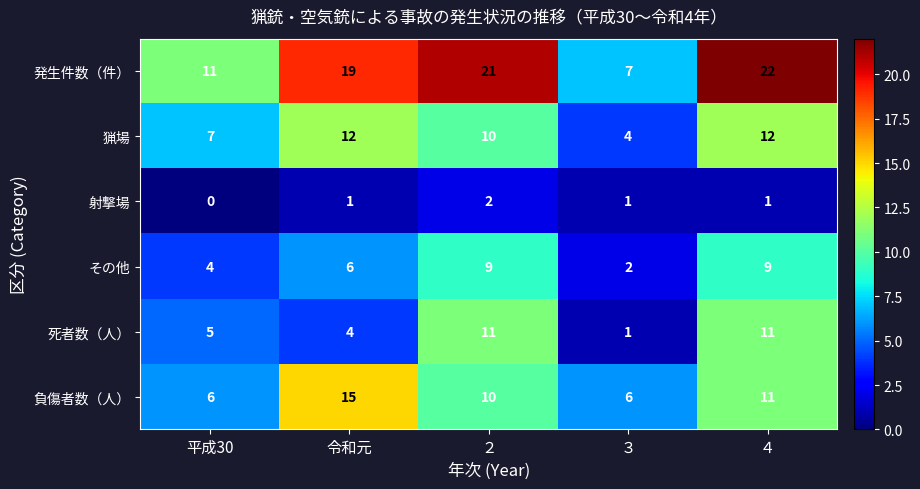

What is the sum of all 射撃場 values?

5